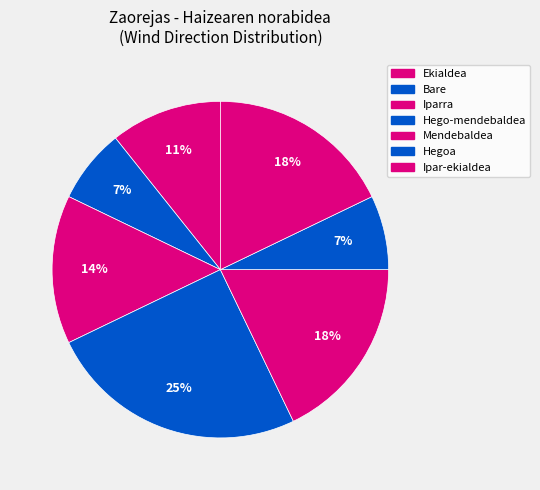

Which slice is the largest?

Hego-mendebaldea